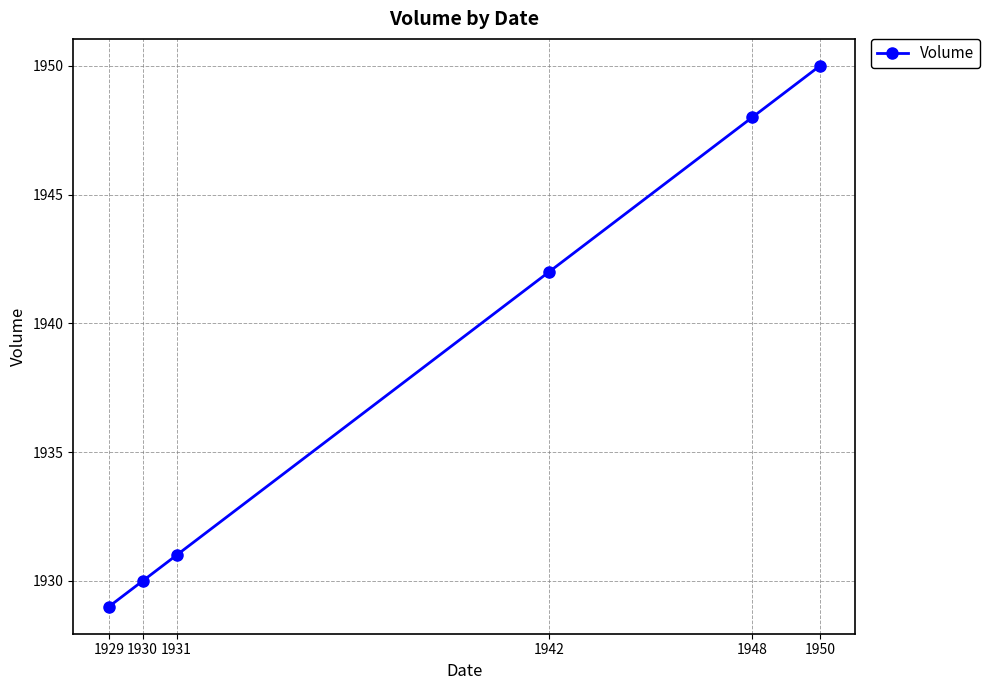

Rank the categories by value from lowest to highest.

1929, 1930, 1931, 1942, 1948, 1950